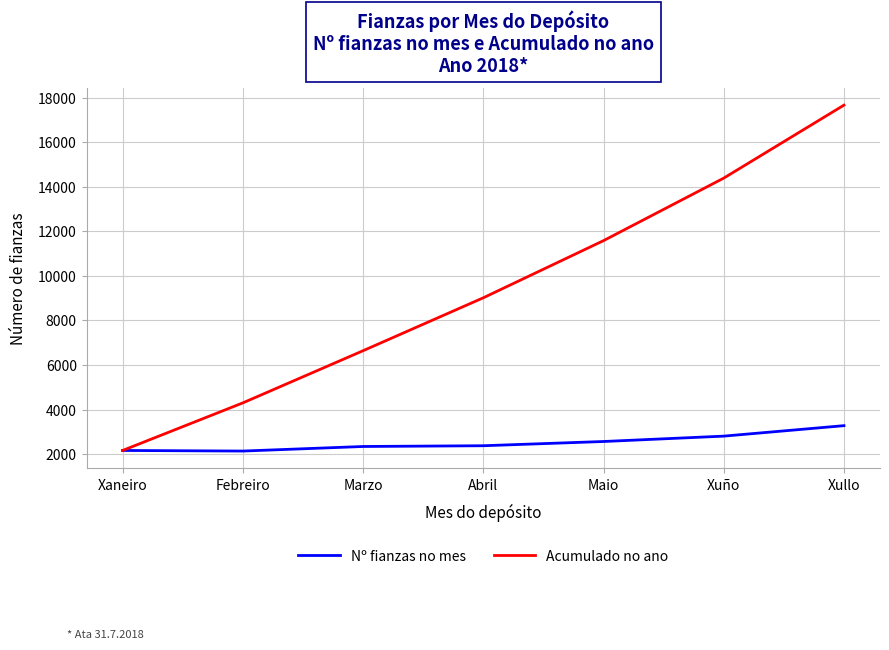

Which series changed the most between Febreiro and Xullo?

Acumulado no ano